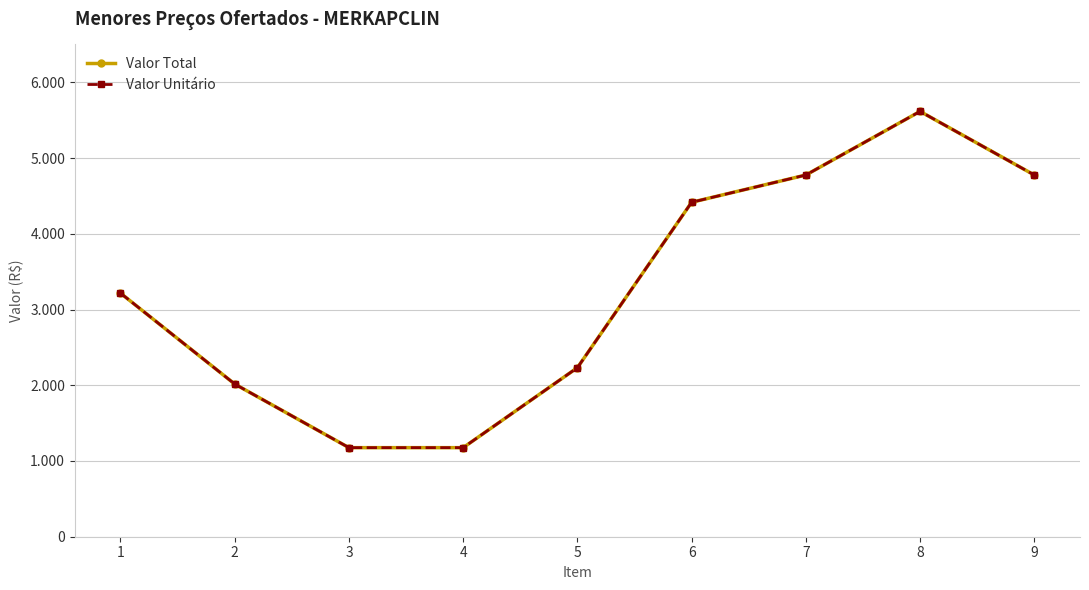

Between 8 and 9, which is larger?

8